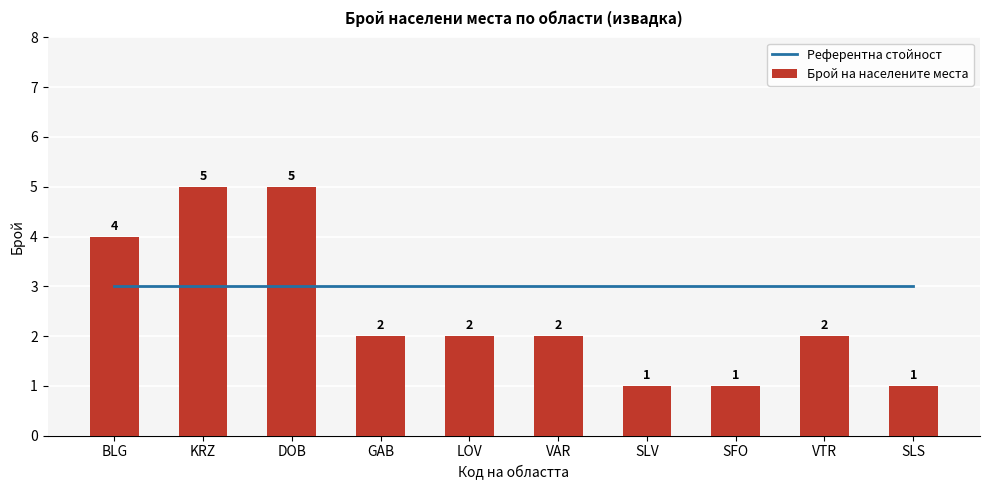

What position from the left is LOV?

5